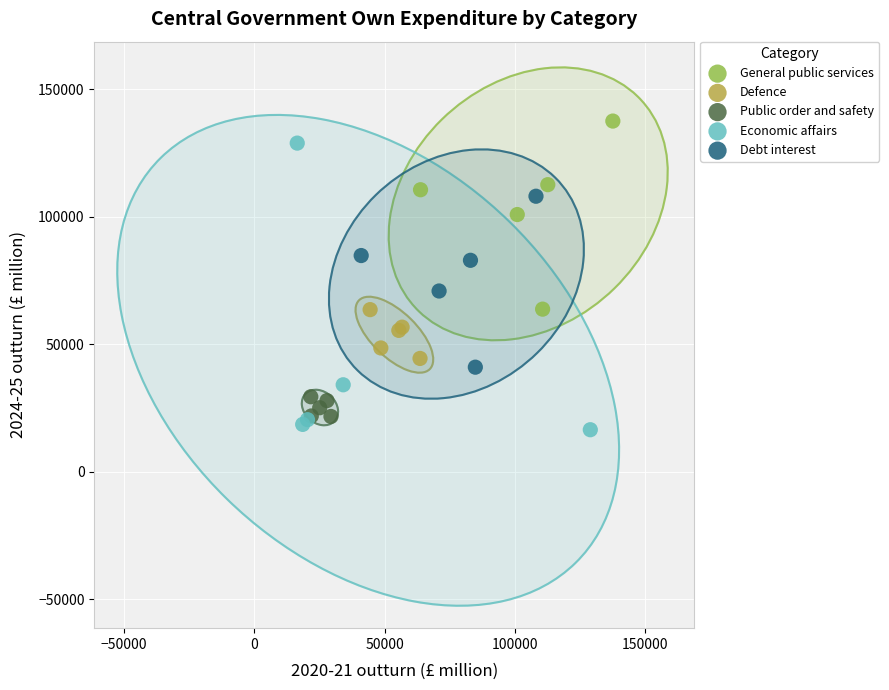

Which series has the widest spread of Y values?

Economic affairs